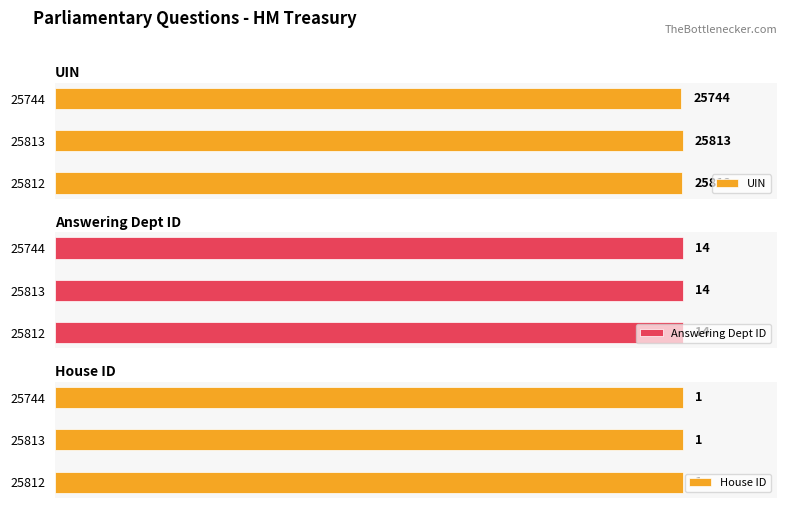

What are all the series names shown in the legend?

UIN, Answering Dept ID, House ID